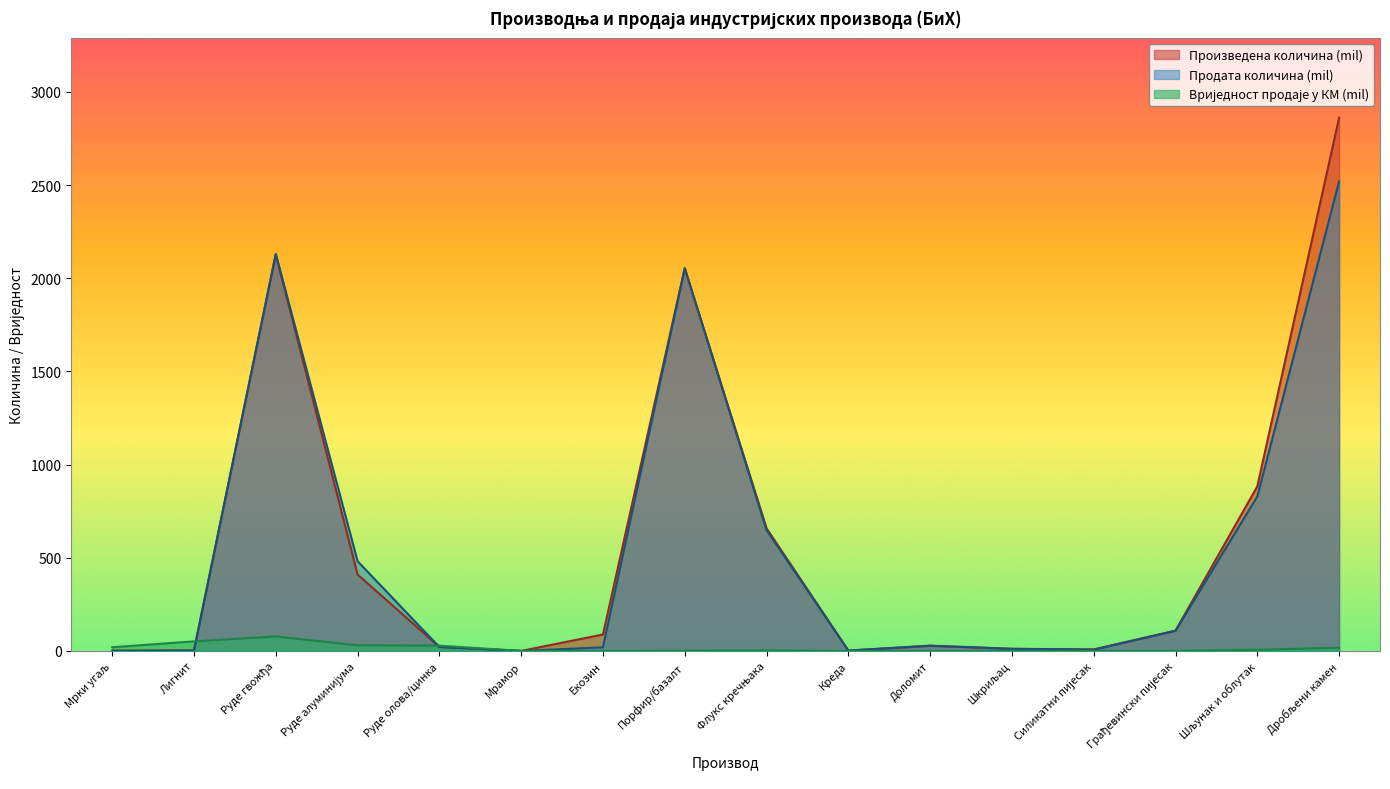

What position from the left is Креда?

10